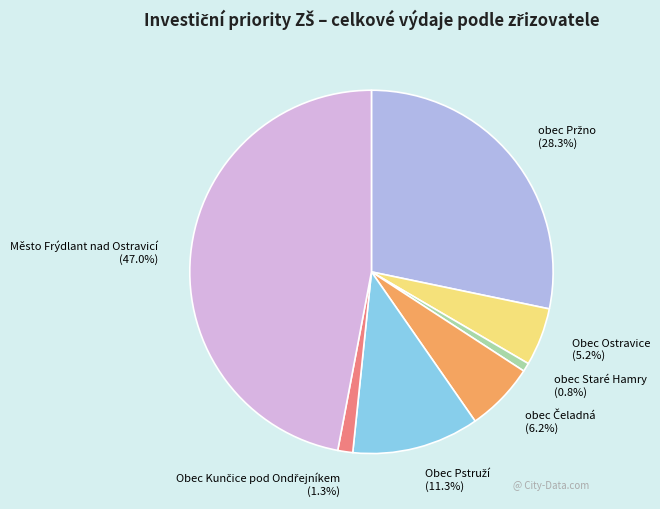

What is the smallest slice in the pie chart?

obec Staré Hamry